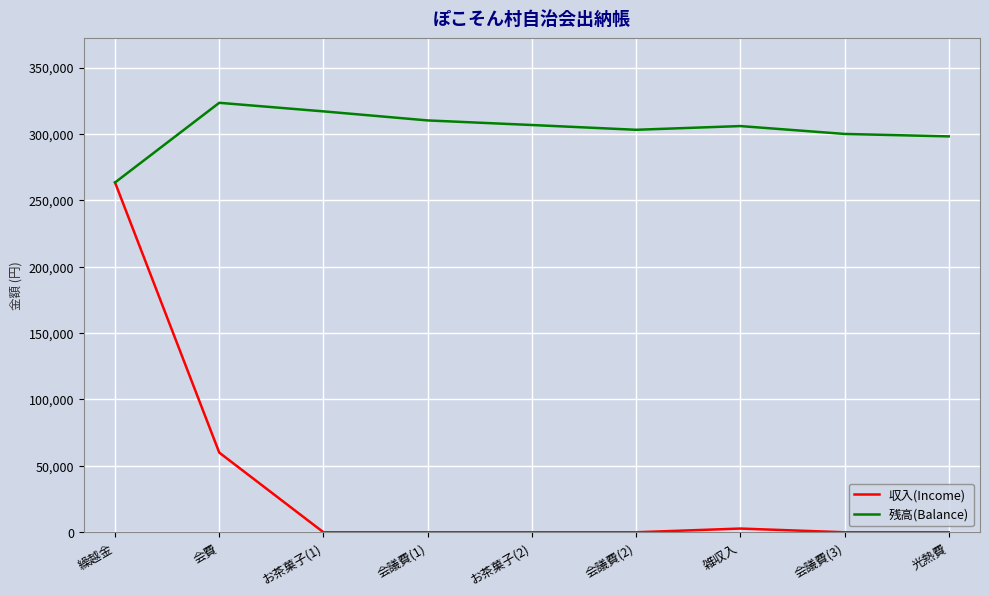

What is the minimum value for 残高(Balance)?

263420